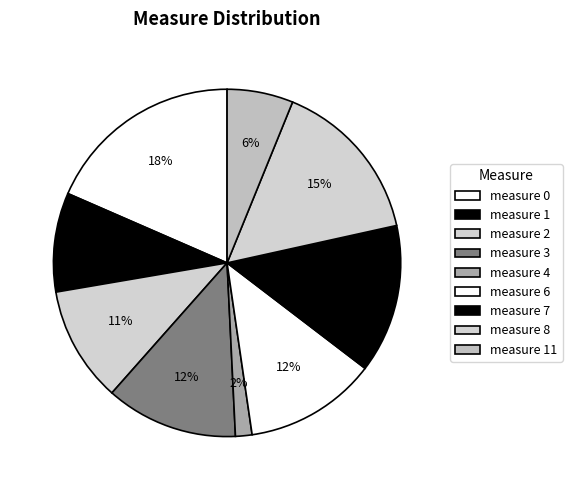

How many slices are in this pie chart?

9